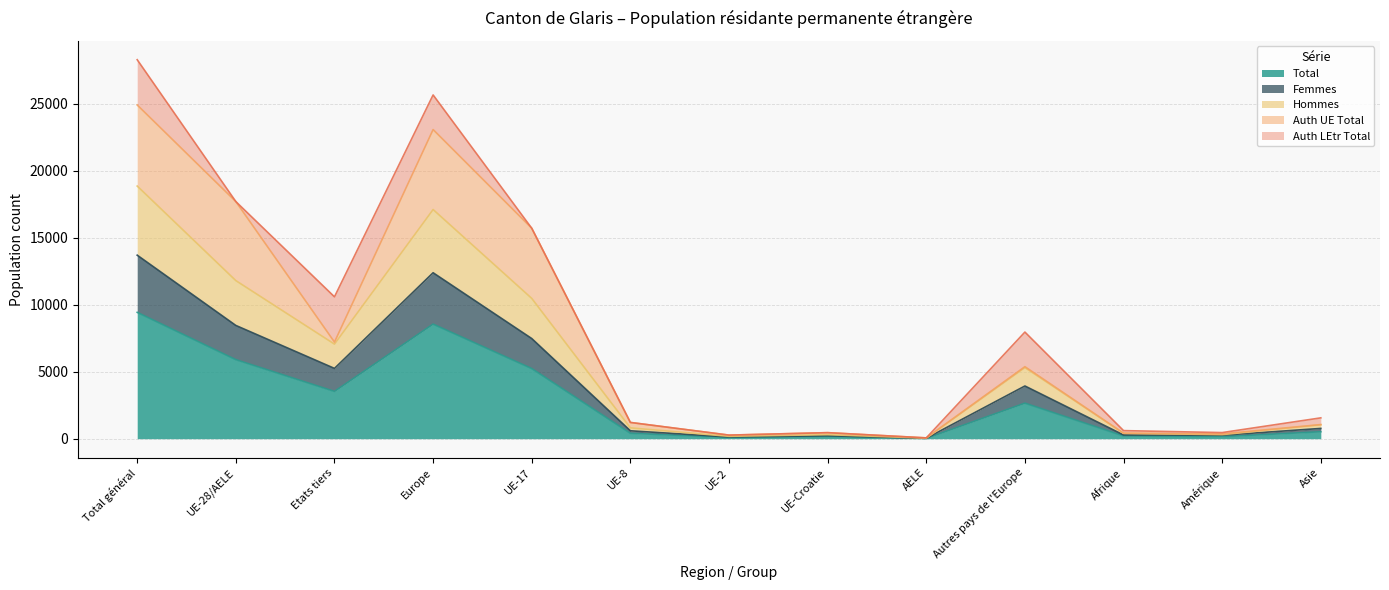

What is the sum of the Hommes values at UE-8 and UE-2?

986